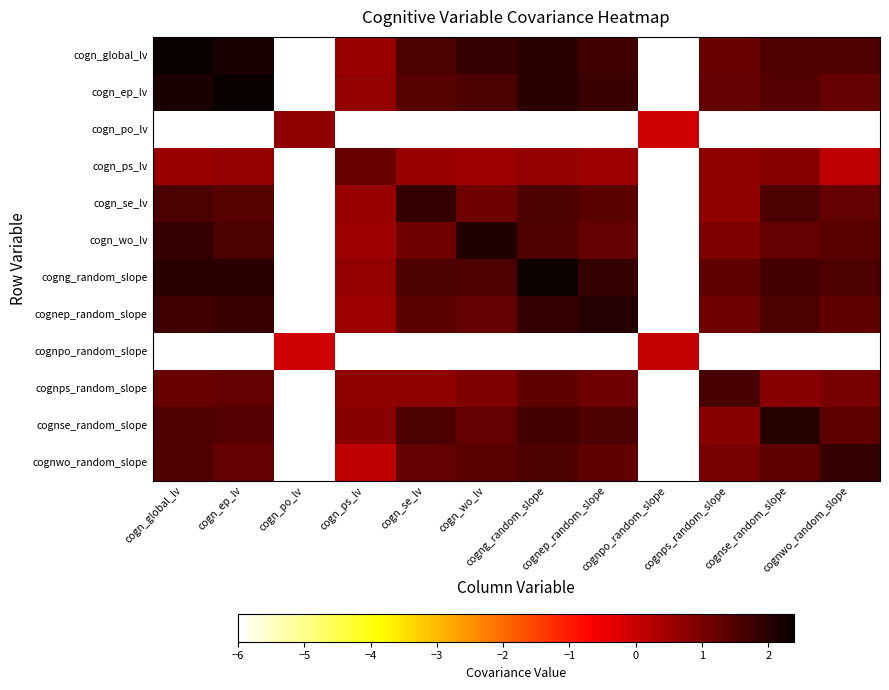

What is the spread (max minus min) of values at cogn_global_lv?

8.4